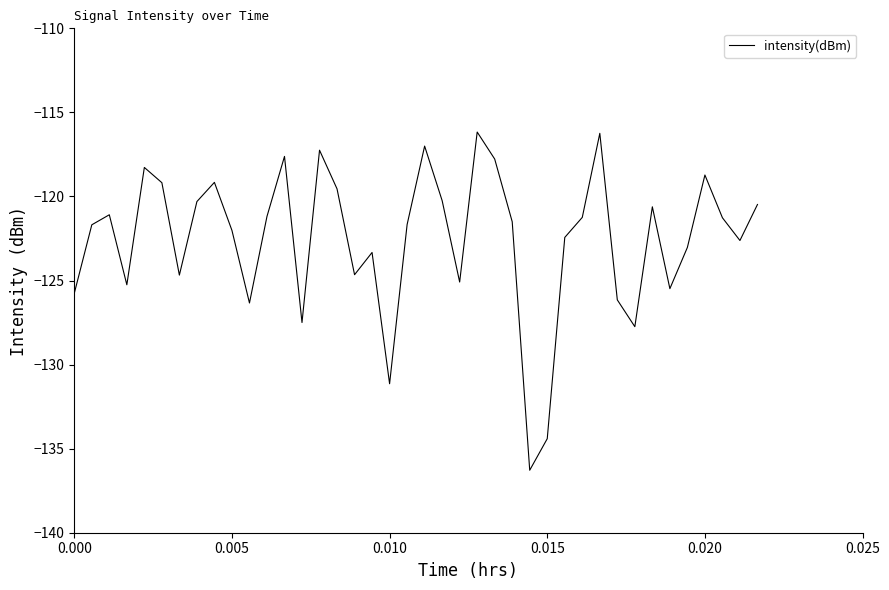

What is the smallest value displayed?

-136.3